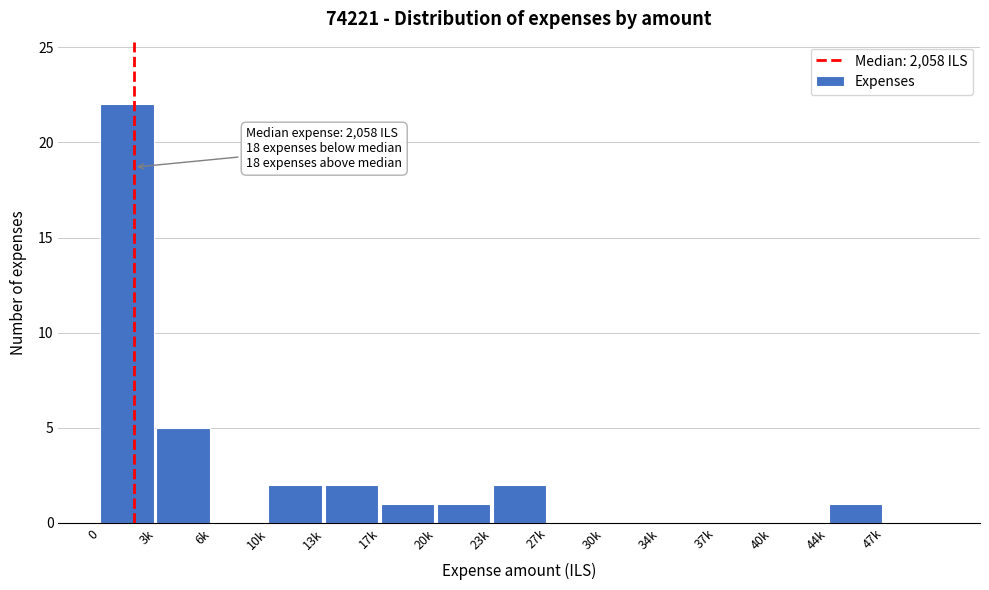

Reading left to right, extract all data points from this chart.

0=22	3k=5	6k=0	10k=2	13k=2	17k=1	20k=1	23k=2	27k=0	30k=0	34k=0	37k=0	40k=0	44k=1	47k=0